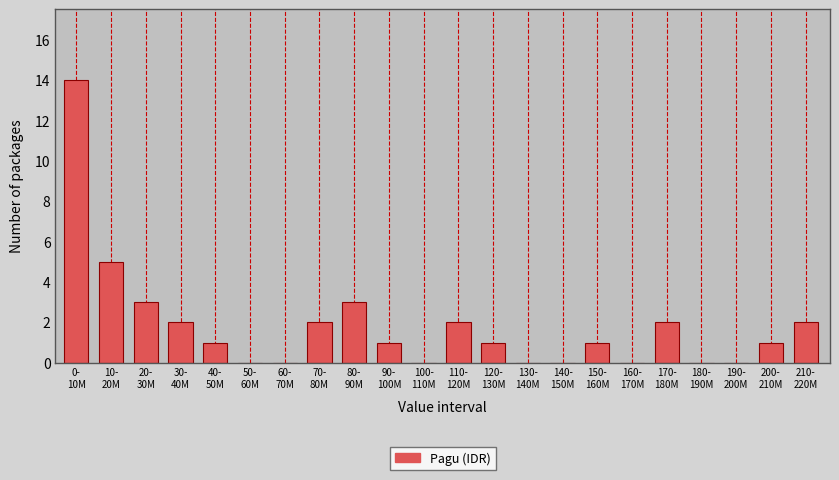

What is the maximum value shown in the chart?

14